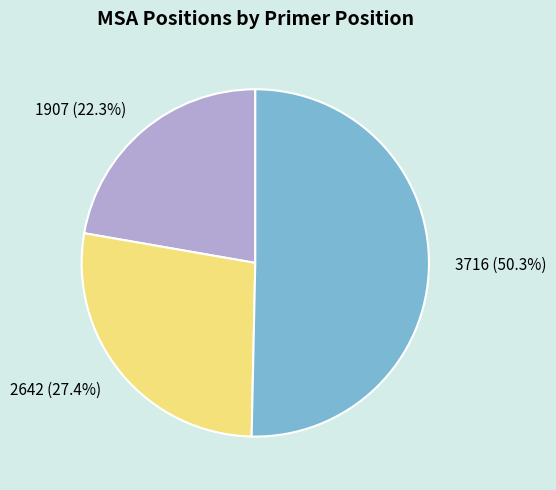

What percentage is the 3716 slice, to the nearest percent?

50%